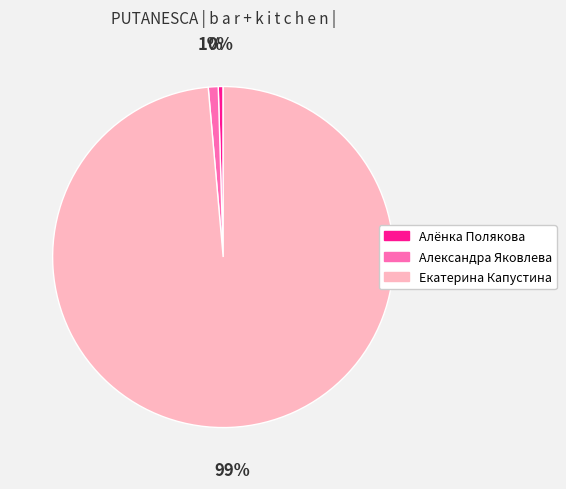

Does any single category account for the majority?

Yes